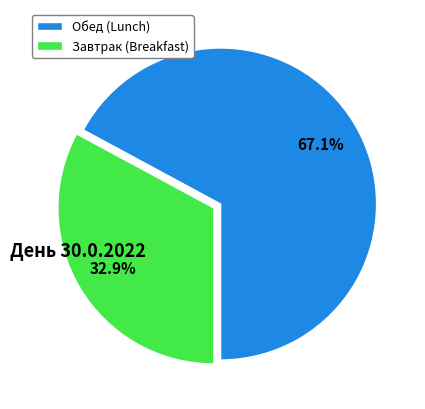

To the nearest percent, what is the difference between the largest and smallest slice percentages?

34%